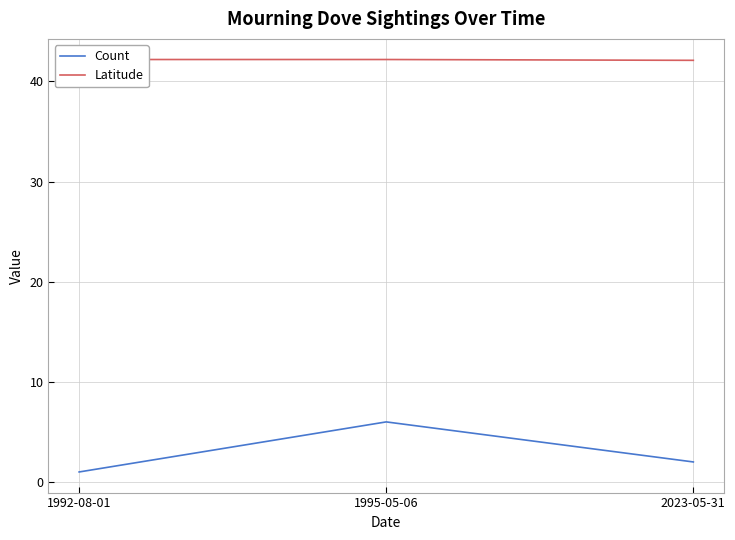

How many Count values are between 1 and 6?

3